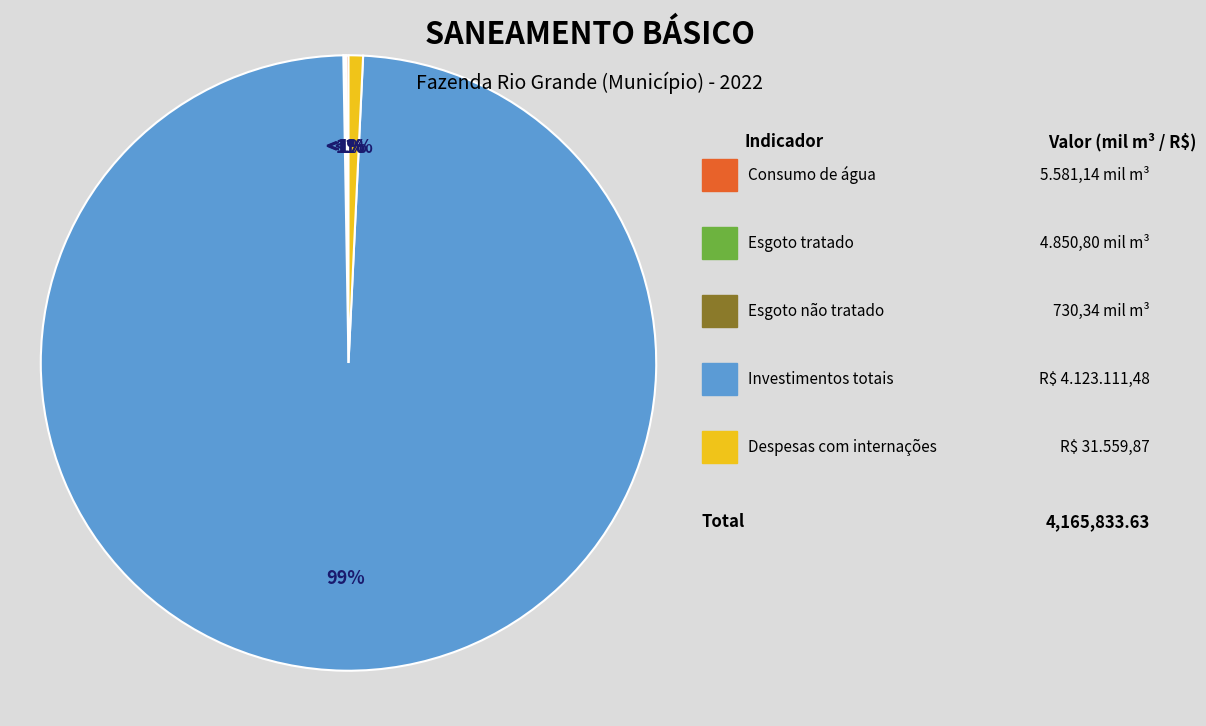

Is there any slice that represents more than half of the pie?

Yes